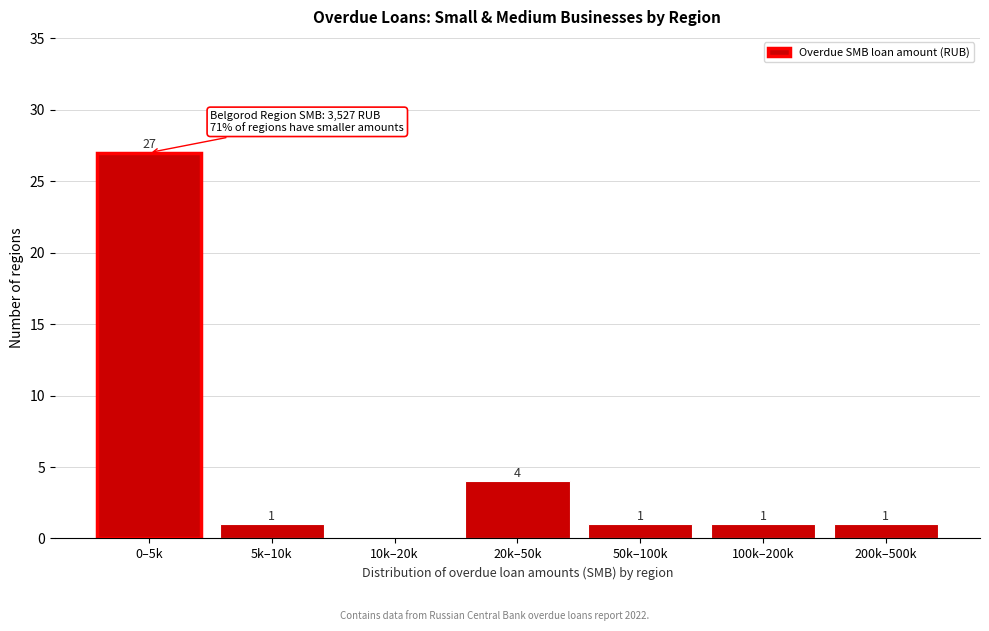

Reading left to right, transcribe all the data shown in this chart.

0–5k=27	5k–10k=1	10k–20k=0	20k–50k=4	50k–100k=1	100k–200k=1	200k–500k=1